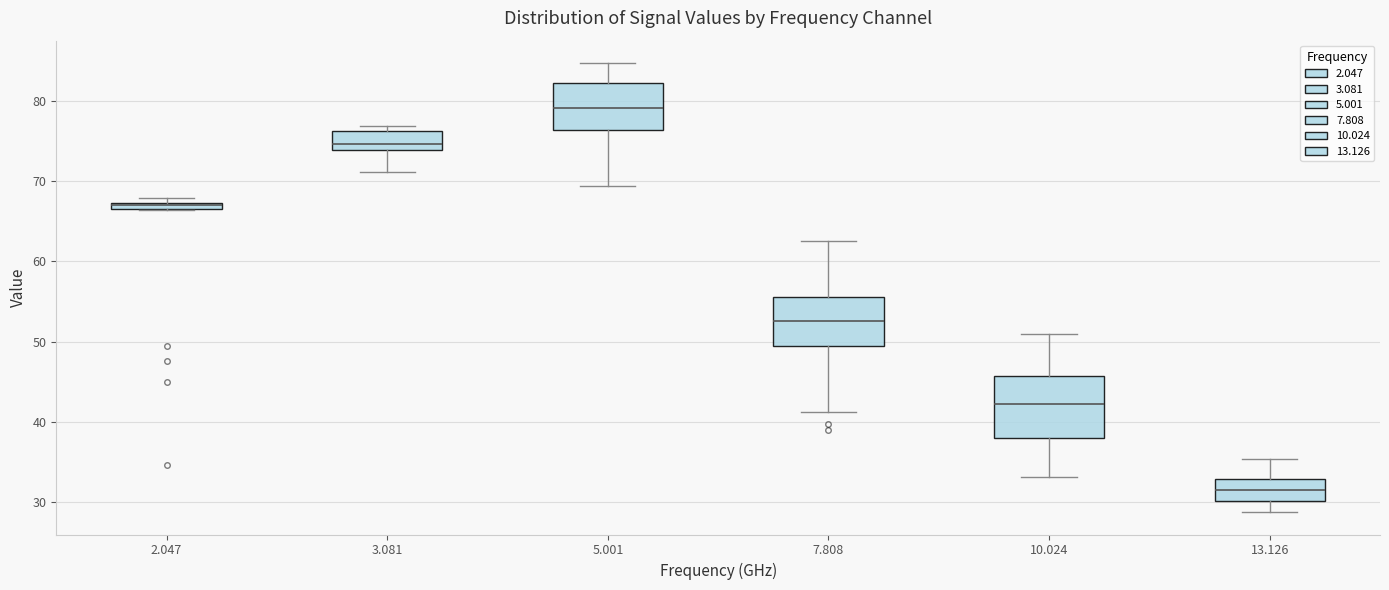

Which box has the highest median line?

5.001